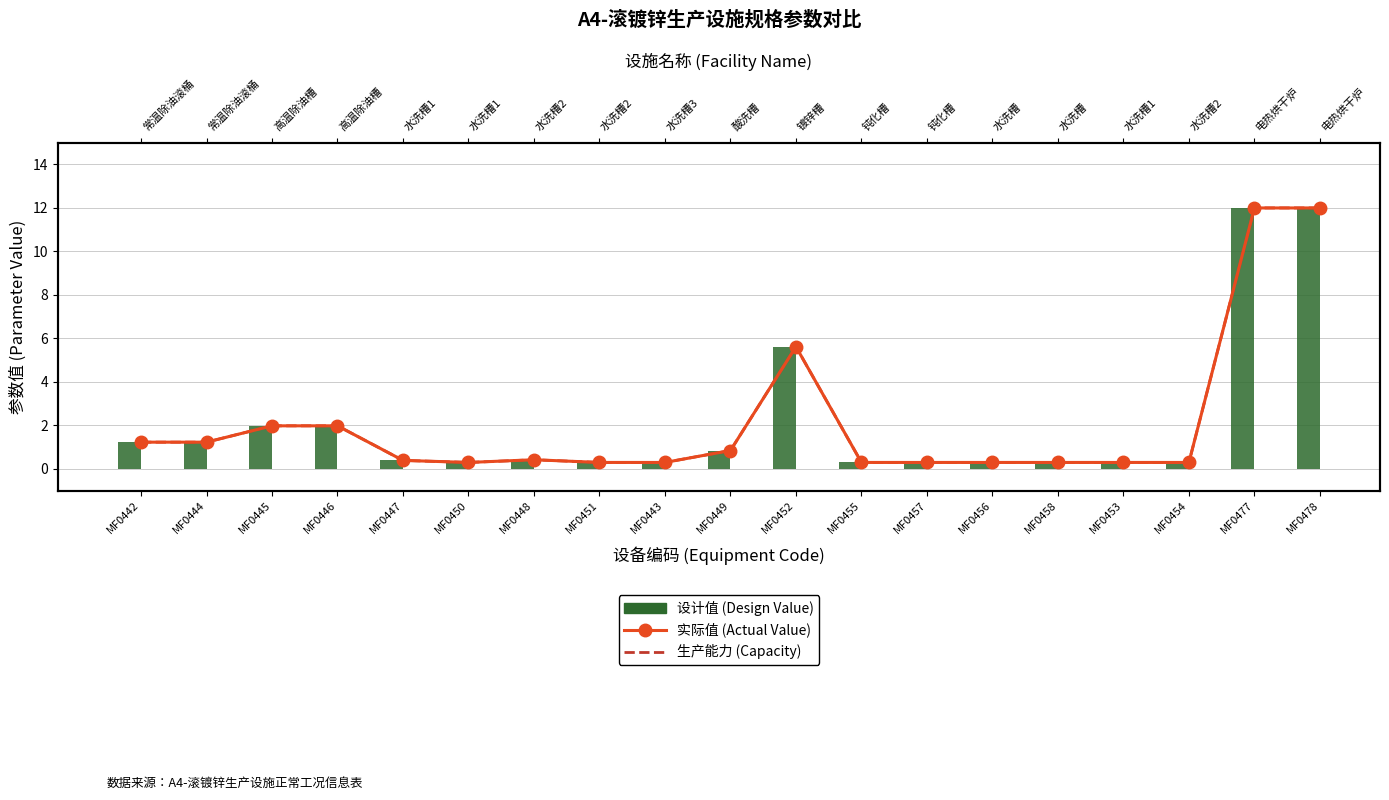

How many categories are shown in the chart?

19